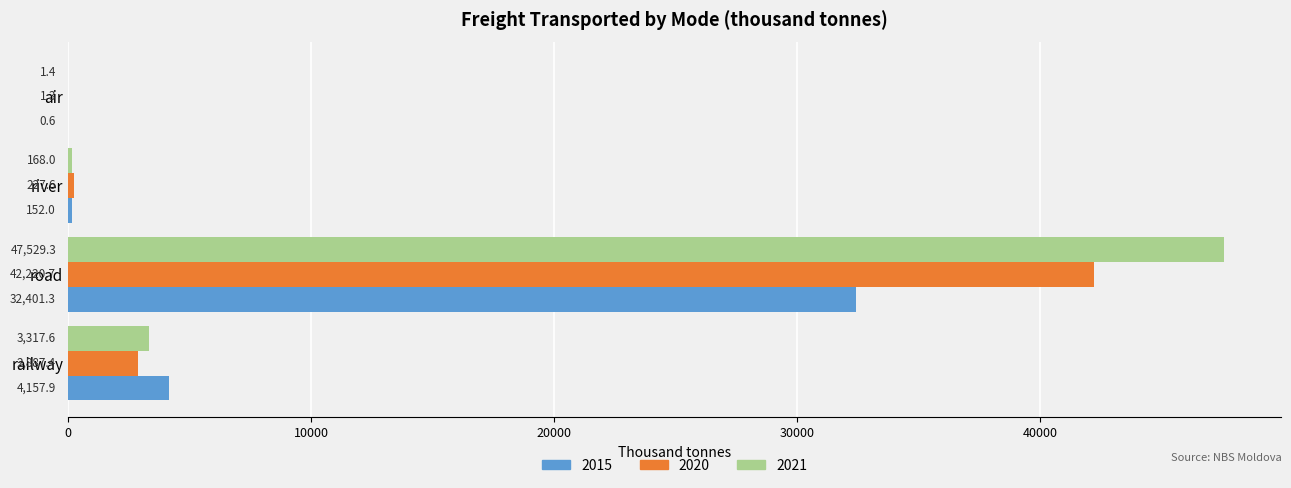

Count the number of data series in this chart.

3